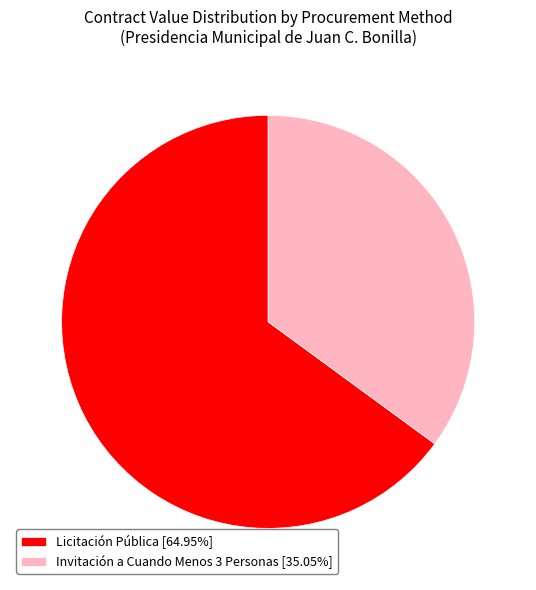

Which slice is the smallest?

Invitación a Cuando Menos 3 Personas